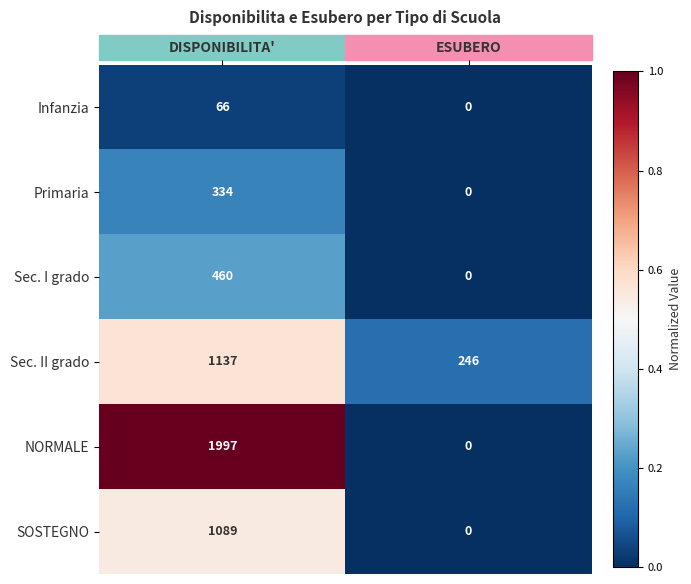

What is the total value across all series at ESUBERO?

246